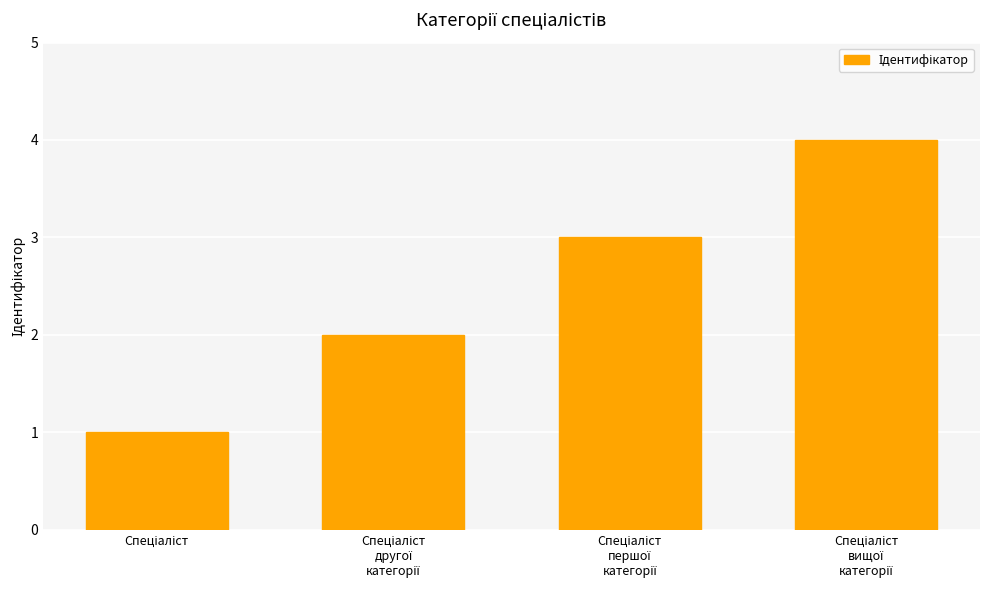

What is the maximum value shown in the chart?

4